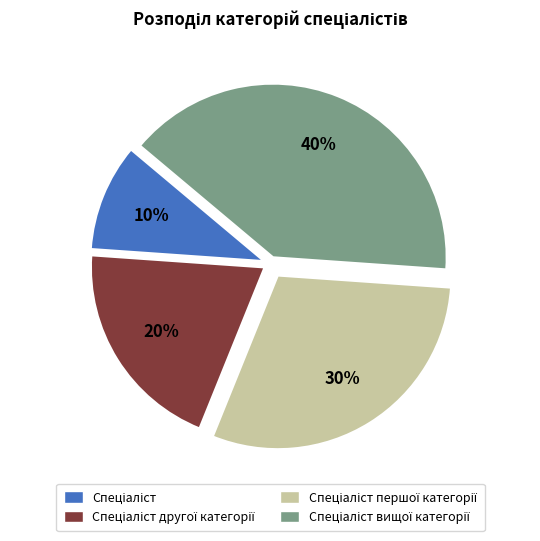

How many segments does this pie chart have?

4